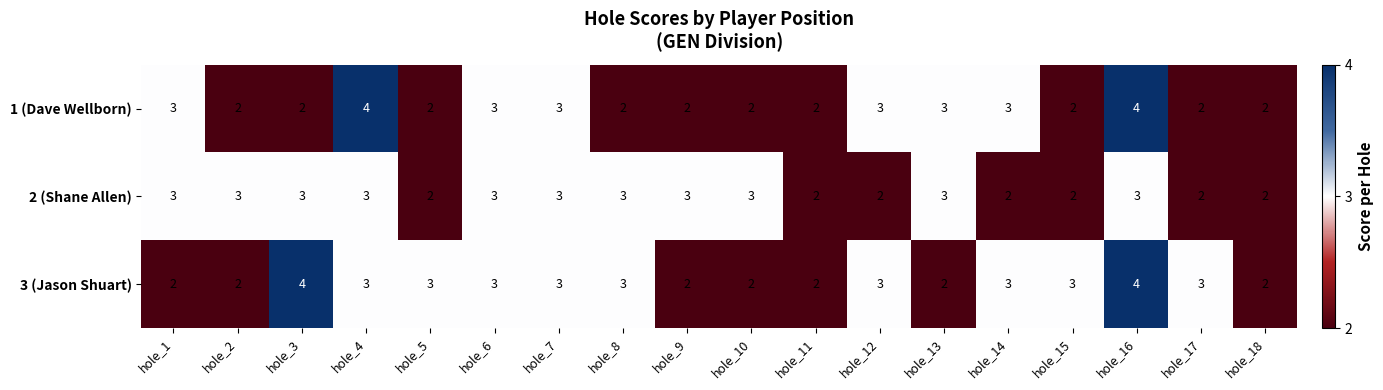

What is the spread (max minus min) of values at hole_9?

1